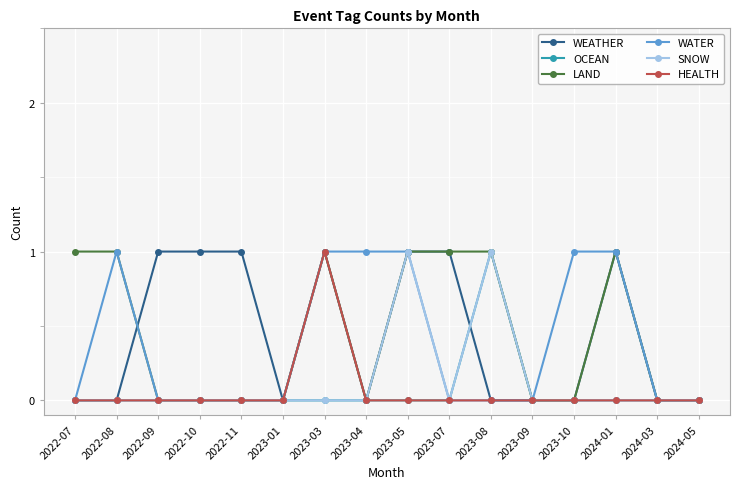

Between 2023-04 and 2024-03, which series saw the biggest shift?

WATER